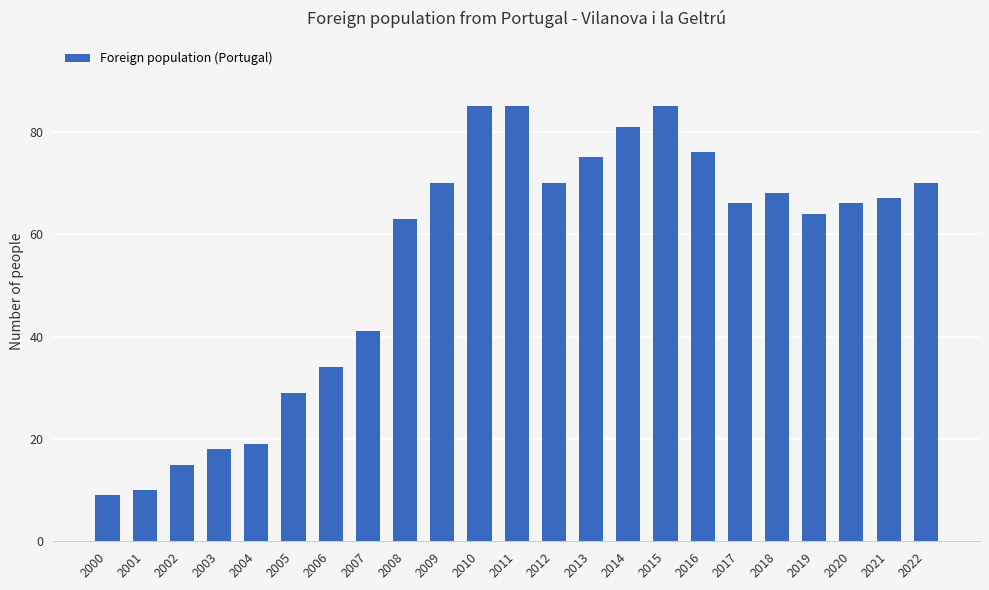

What is the sum of the values at 2001 and 2017?

76